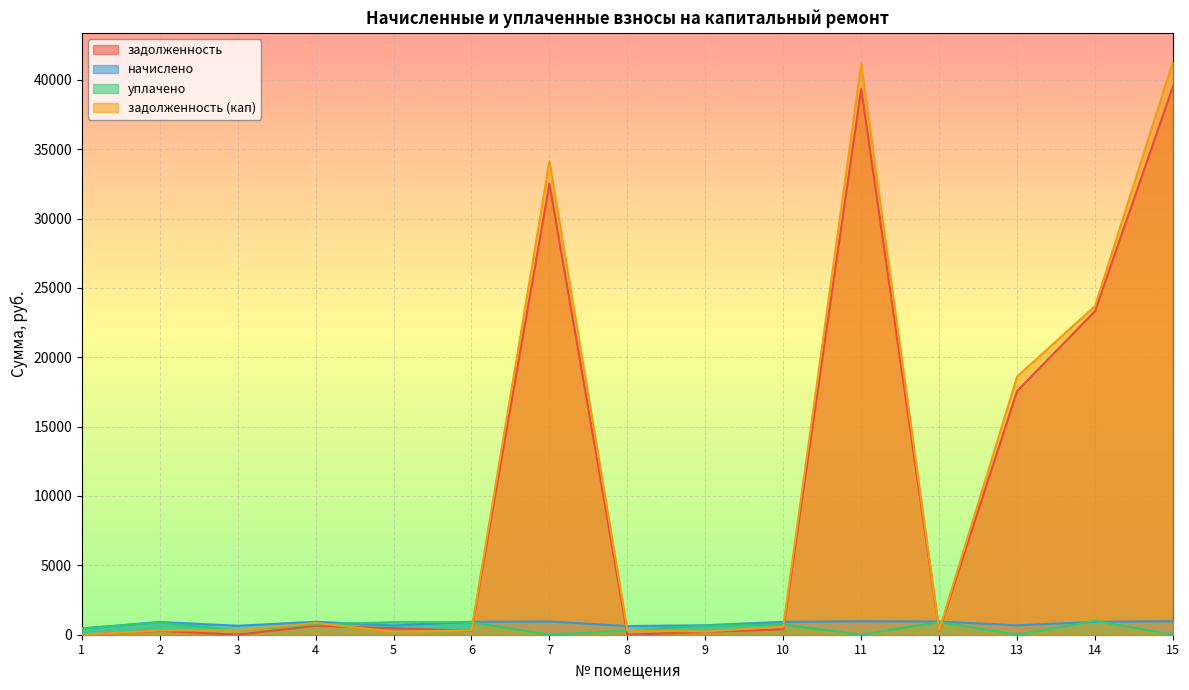

Which label corresponds to the largest value in the chart?

15